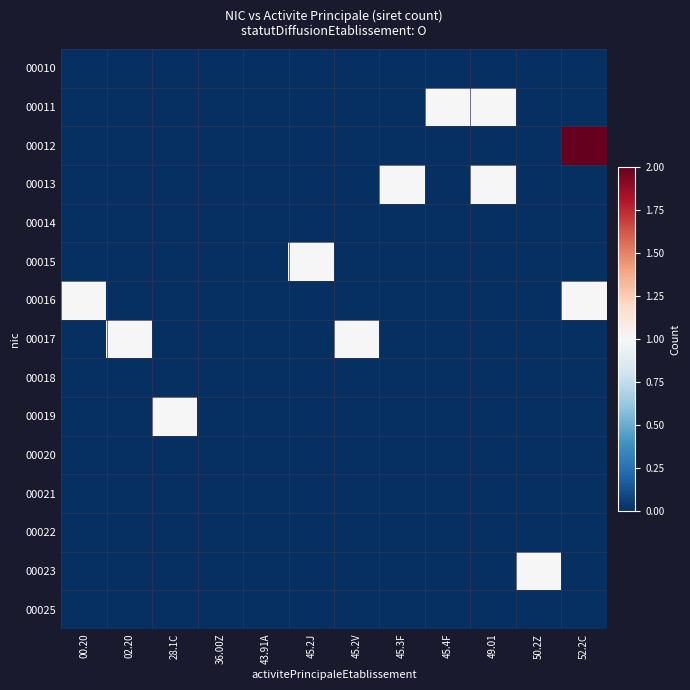

At which category is the sum across all series the highest?

52.2C